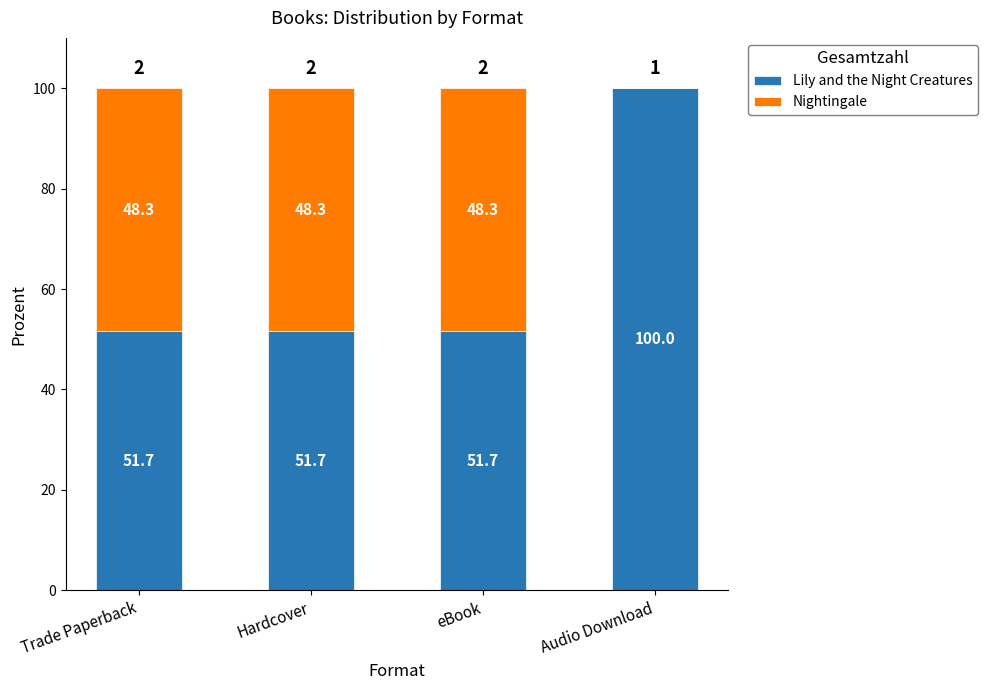

Reading left to right, what are the values for Lily and the Night Creatures?

Trade Paperback=51.7	Hardcover=51.7	eBook=51.7	Audio Download=100.0